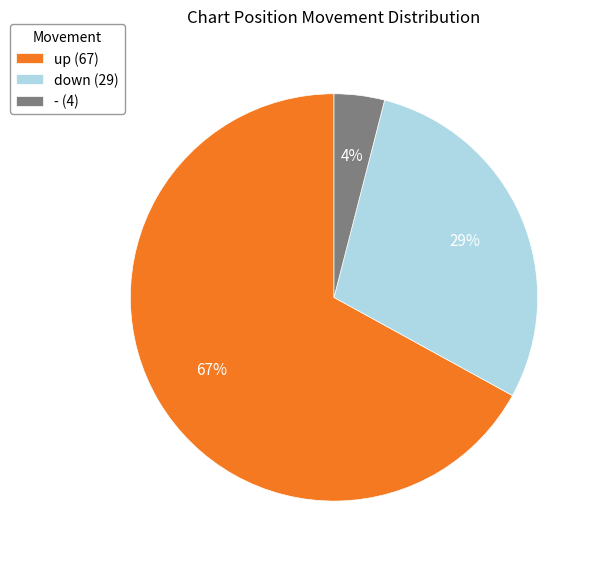

To the nearest percent, what is the difference between the - and down slice percentages?

25%